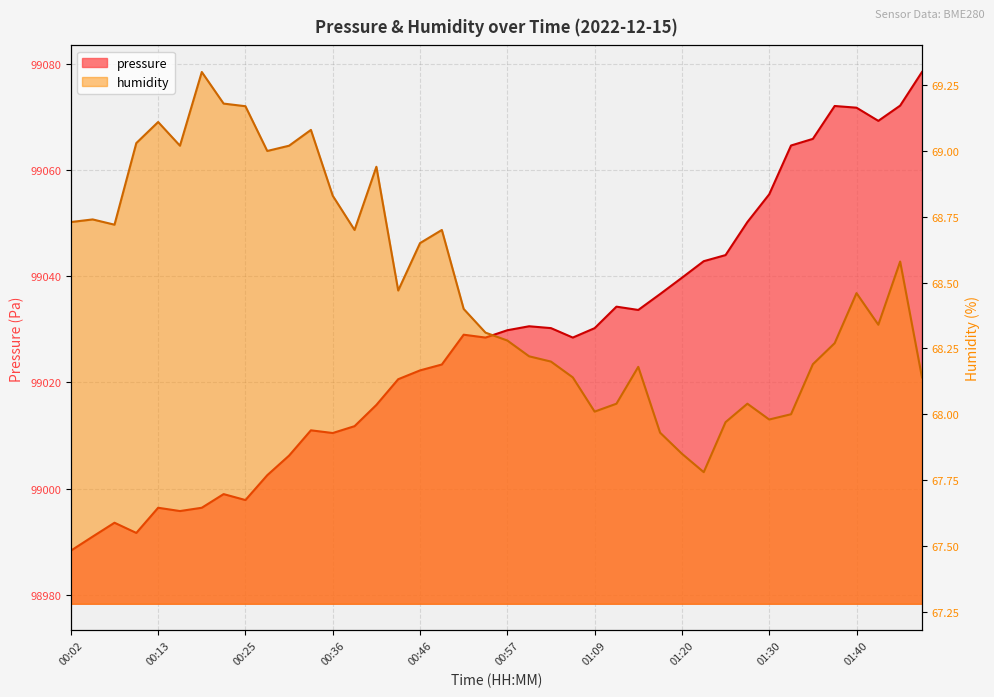

Rank the series by their maximum value, from lowest to highest.

humidity, pressure